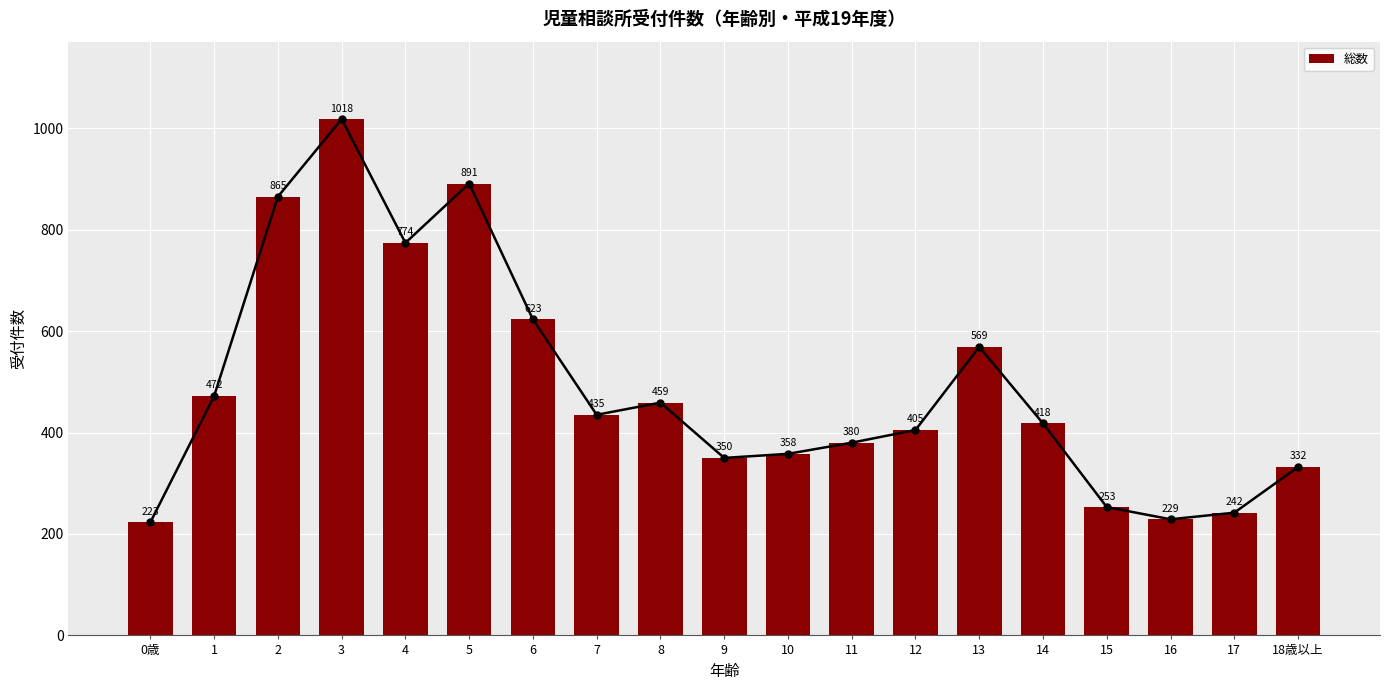

Which label corresponds to the smallest value in the chart?

0歳